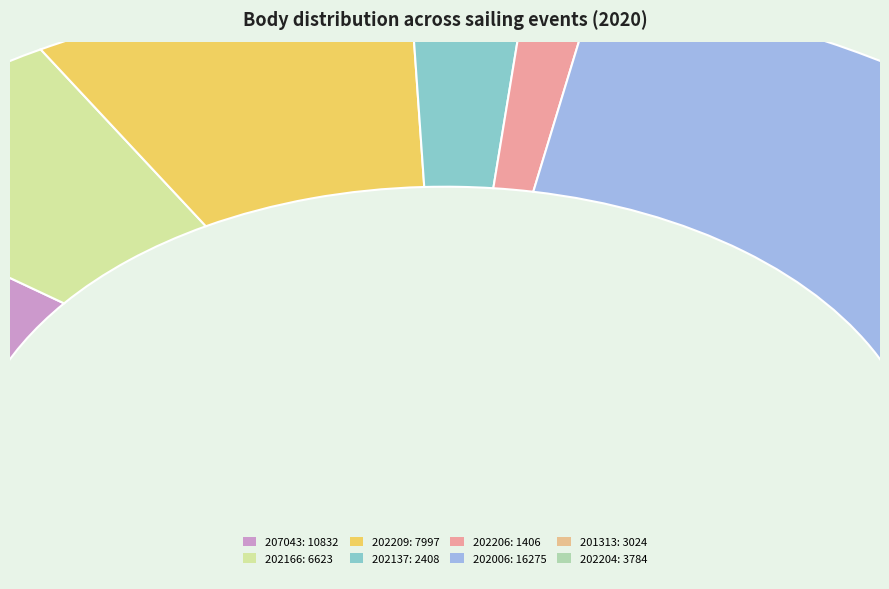

Which slice is the largest?

202006